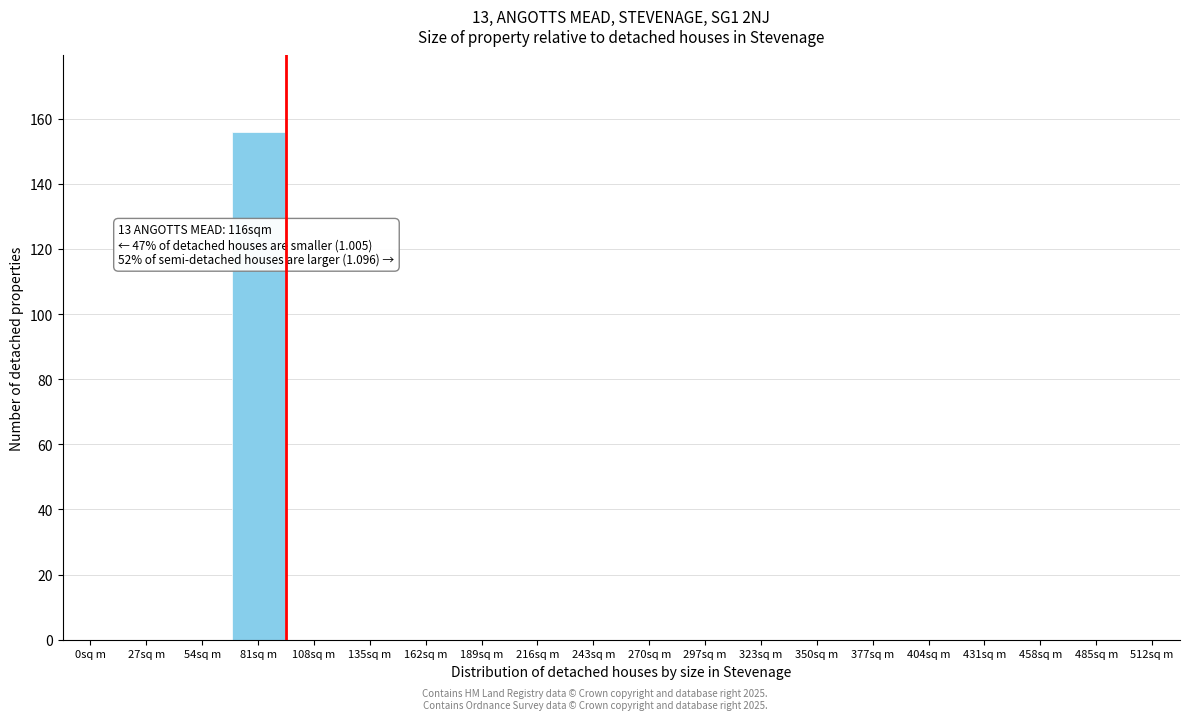

Reading right to left, extract all data points from this chart.

512sq m=0	485sq m=0	458sq m=0	431sq m=0	404sq m=0	377sq m=0	350sq m=0	323sq m=0	297sq m=0	270sq m=0	243sq m=0	216sq m=0	189sq m=0	162sq m=0	135sq m=0	108sq m=0	81sq m=156	54sq m=0	27sq m=0	0sq m=0